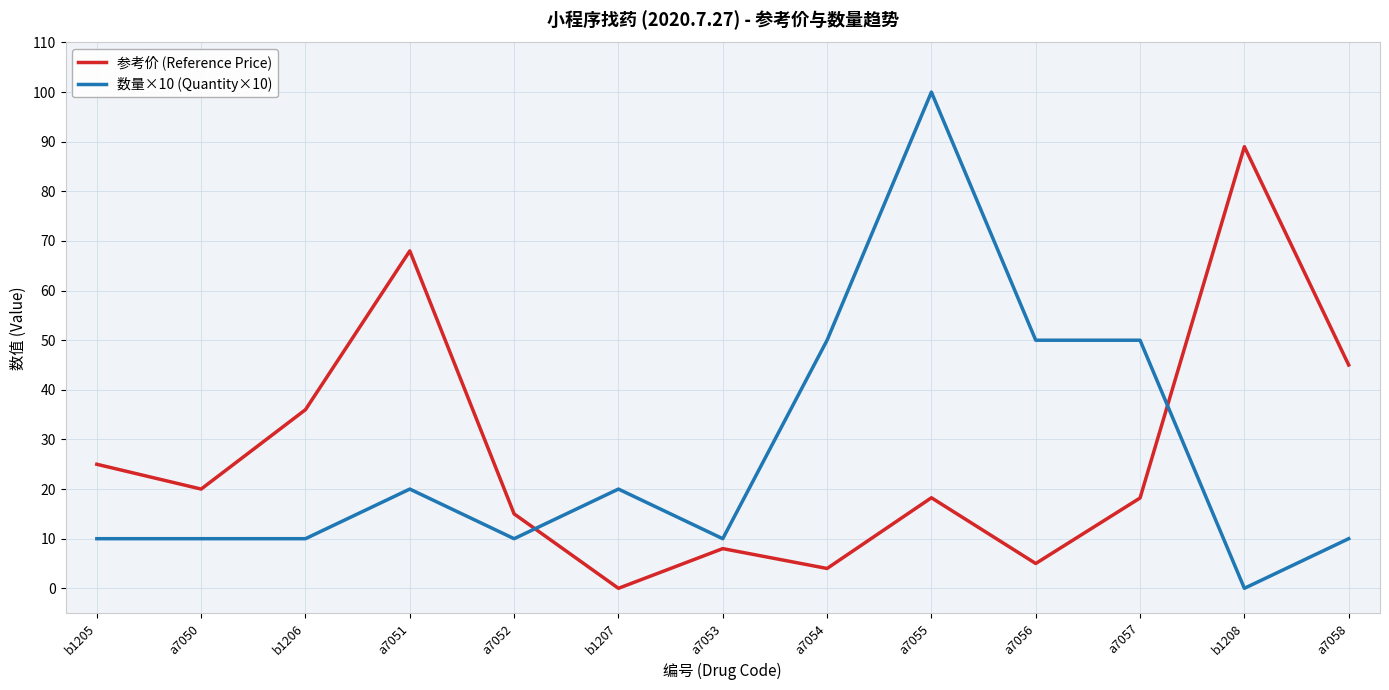

Read the 参考价 (Reference Price) value at a7052.

15.0